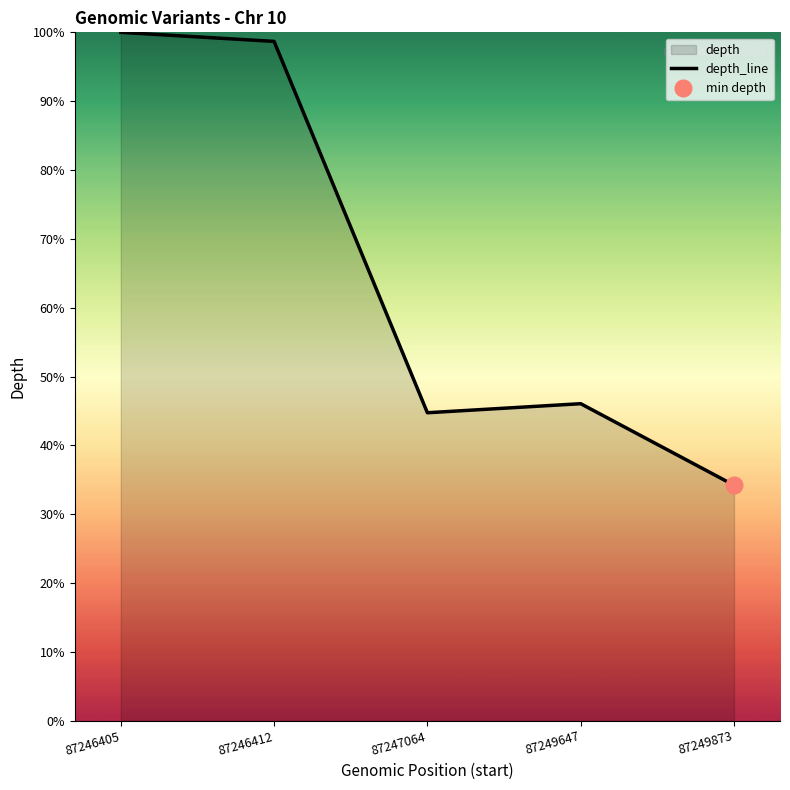

Count the number of values greater than 46.

3